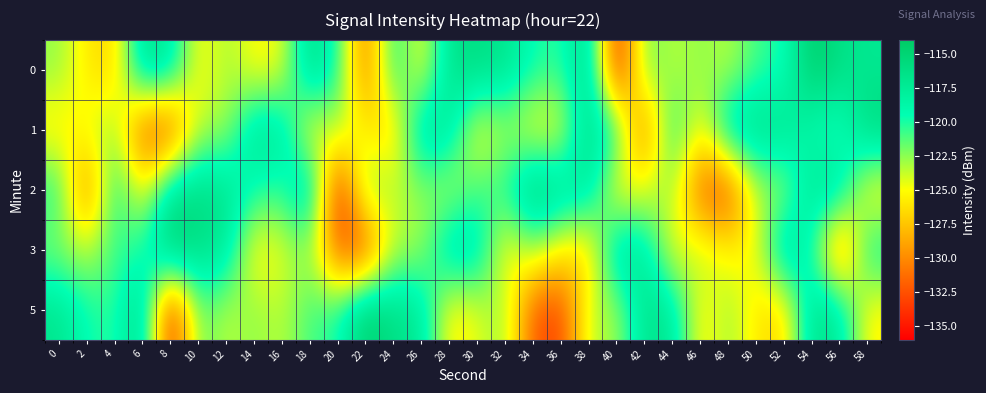

What is the total value across all series at 10?

-602.4